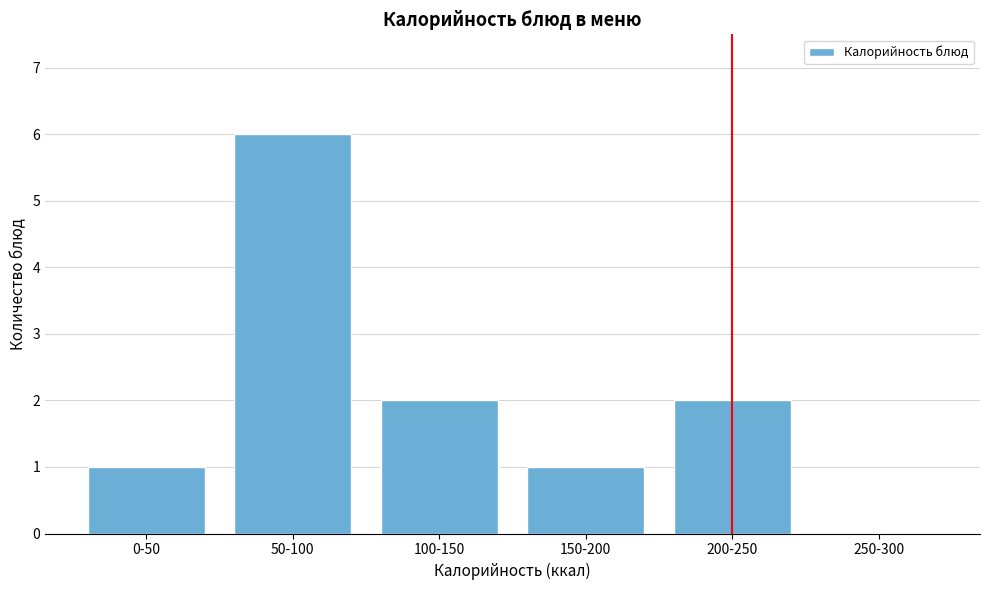

Reading right to left, list all the values displayed in this chart.

250-300=0	200-250=2	150-200=1	100-150=2	50-100=6	0-50=1